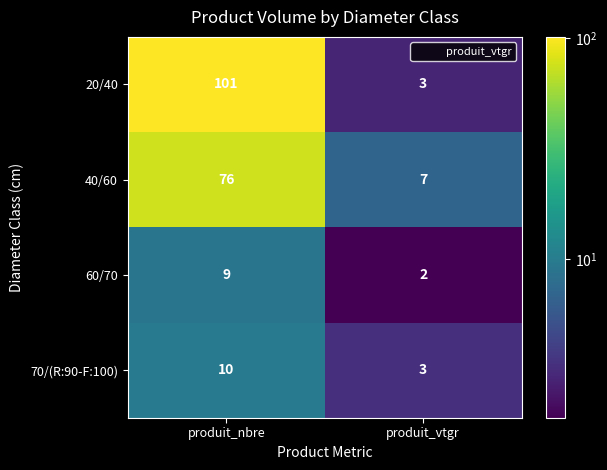

True or false: 40/60 has a value of 7 at produit_vtgr.

True